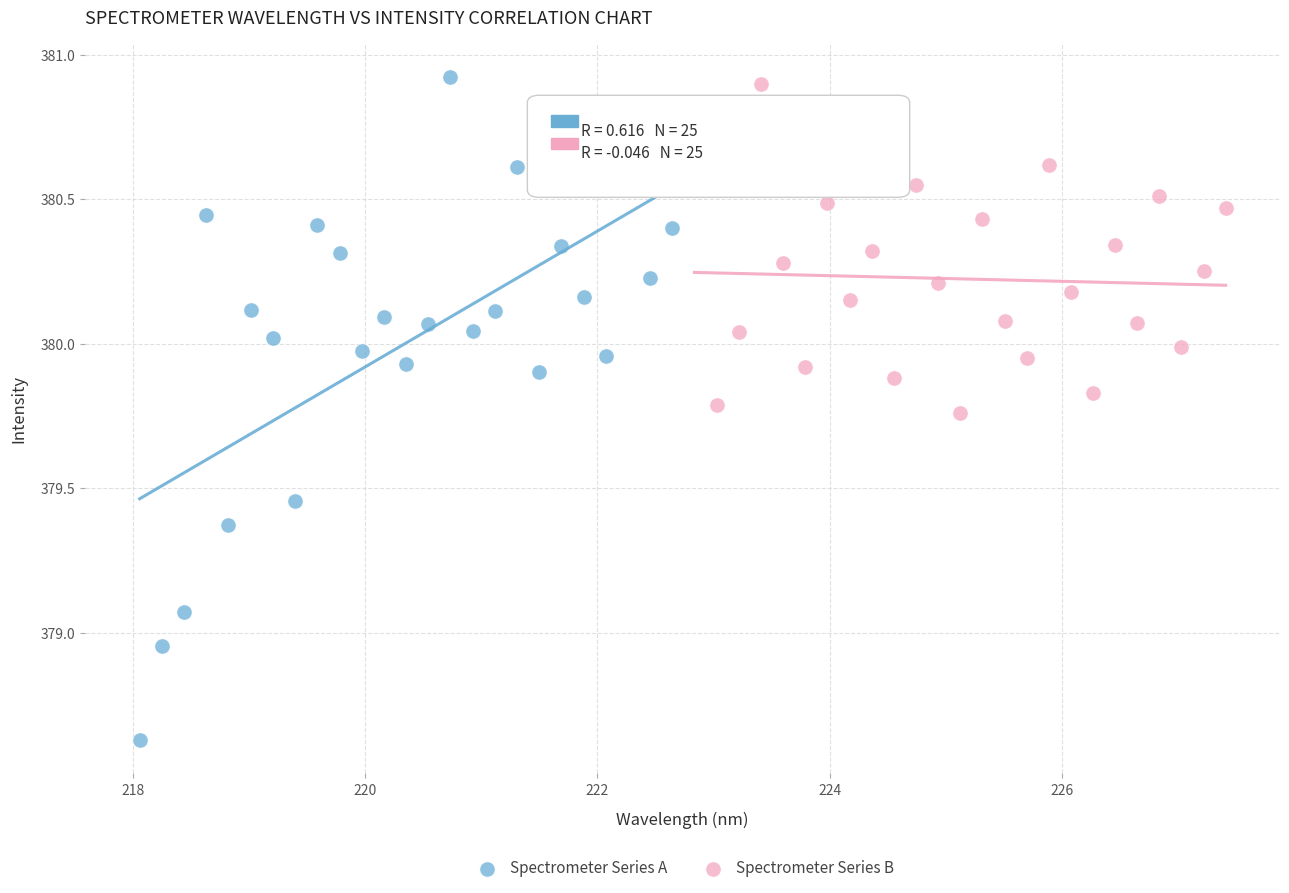

Which series reaches the minimum Y coordinate?

Spectrometer Series A